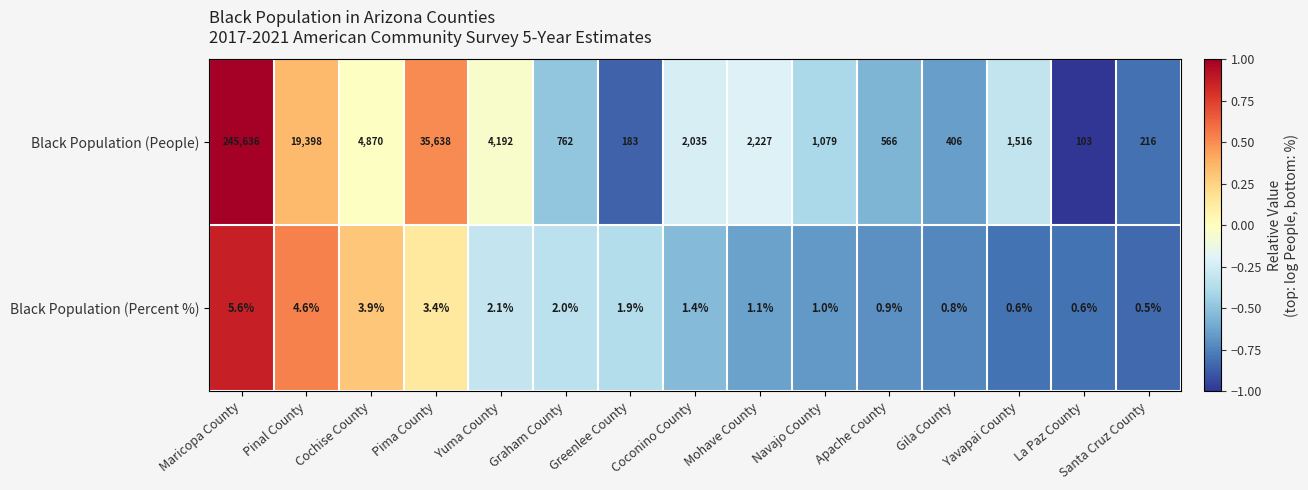

Is the value of Black Population (People) at La Paz County greater than the value of Black Population (Percent %) at Gila County?

Yes